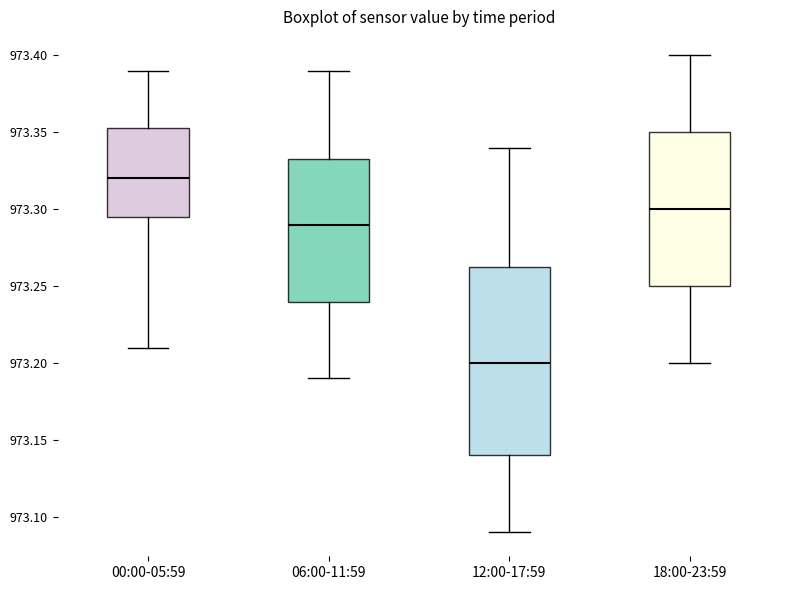

Which box's median line is the highest?

00:00-05:59